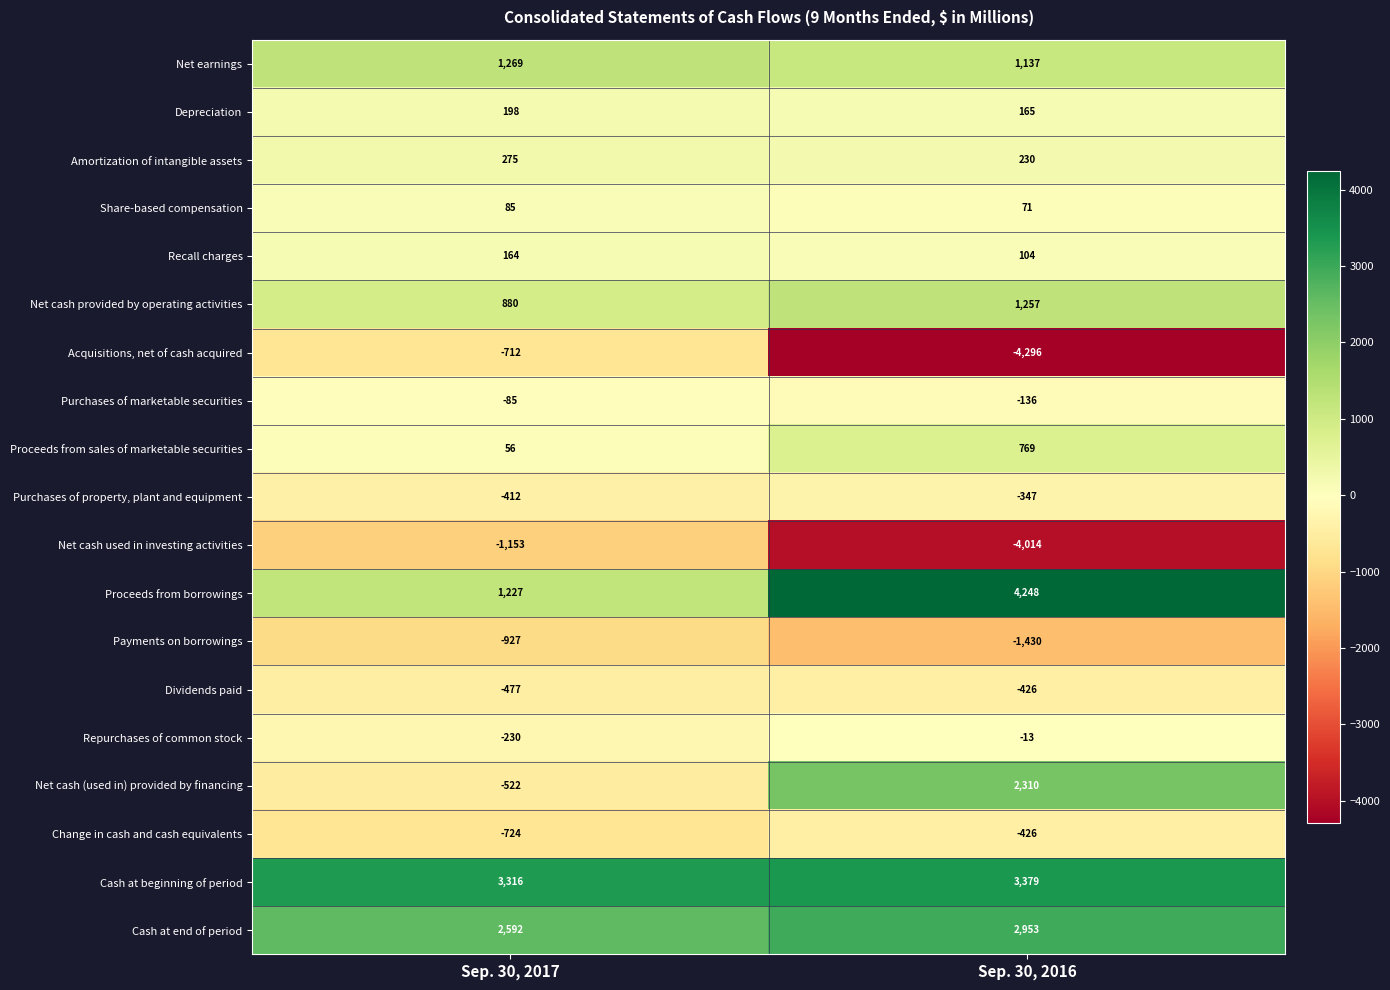

How many values in Net cash (used in) provided by financing are above zero?

1